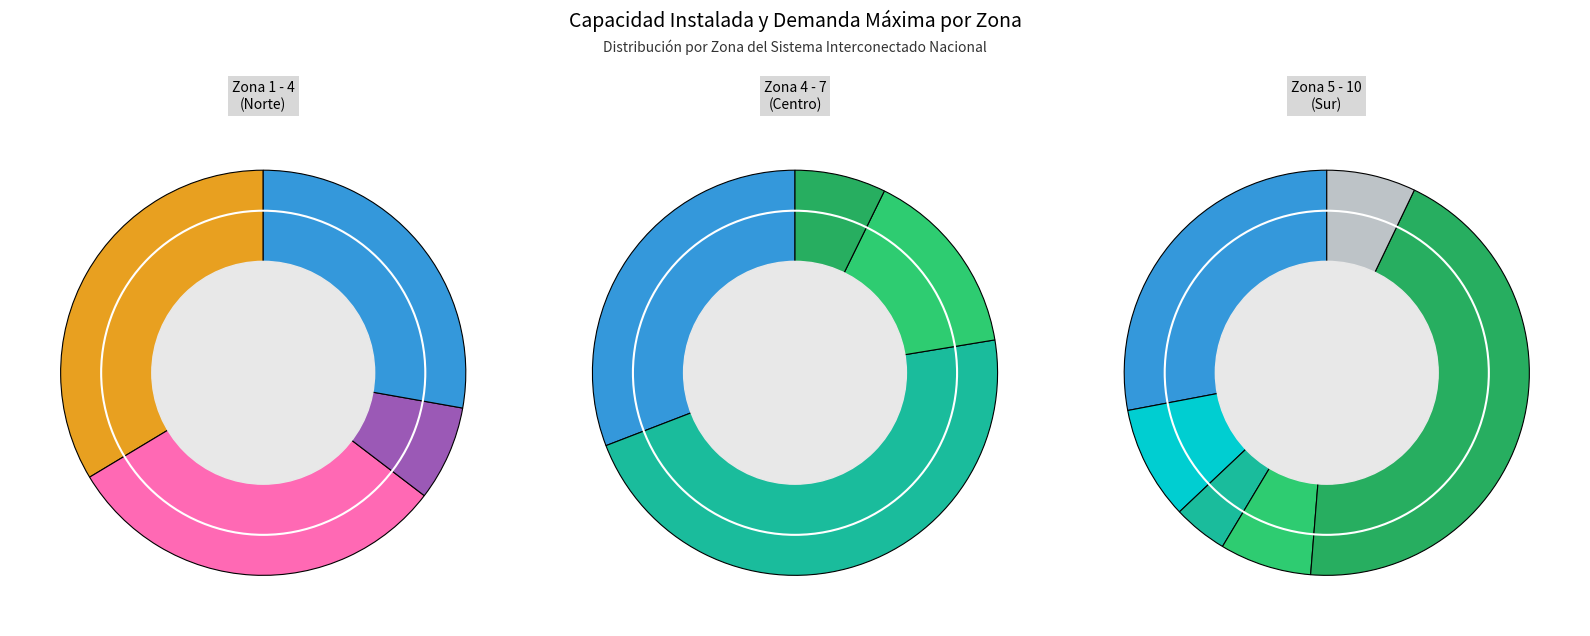

What percentage do Zona 4 and Zona 9 together represent?

37.6%